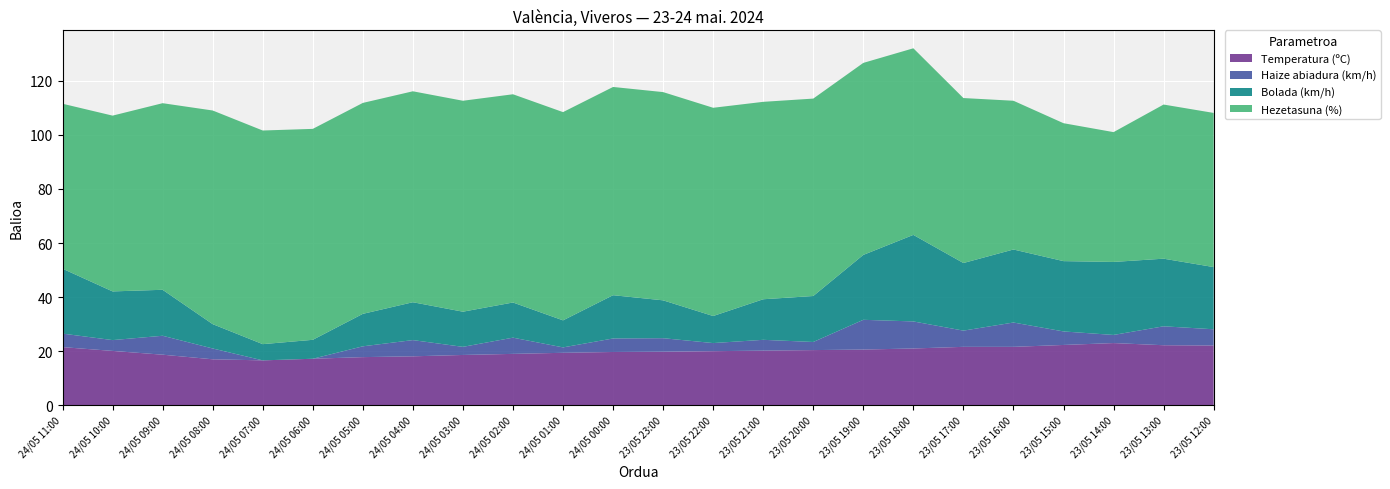

Reading left to right, extract all data points from this chart.

Temperatura (ºC): 24/05 11:00=21.5	24/05 10:00=20.1	24/05 09:00=18.7	24/05 08:00=17.0	24/05 07:00=16.6	24/05 06:00=17.2	24/05 05:00=17.8	24/05 04:00=18.1	24/05 03:00=18.6	24/05 02:00=19.0	24/05 01:00=19.4	24/05 00:00=19.7	23/05 23:00=19.8	23/05 22:00=20.0	23/05 21:00=20.2	23/05 20:00=20.4	23/05 19:00=20.6	23/05 18:00=21.0	23/05 17:00=21.6	23/05 16:00=21.6	23/05 15:00=22.3	23/05 14:00=23.0	23/05 13:00=22.2	23/05 12:00=22.1
Haize abiadura (km/h): 24/05 11:00=5.0	24/05 10:00=4.0	24/05 09:00=7.0	24/05 08:00=4.0	24/05 07:00=0.0	24/05 06:00=0.0	24/05 05:00=4.0	24/05 04:00=6.0	24/05 03:00=3.0	24/05 02:00=6.0	24/05 01:00=2.0	24/05 00:00=5.0	23/05 23:00=5.0	23/05 22:00=3.0	23/05 21:00=4.0	23/05 20:00=3.0	23/05 19:00=11.0	23/05 18:00=10.0	23/05 17:00=6.0	23/05 16:00=9.0	23/05 15:00=5.0	23/05 14:00=3.0	23/05 13:00=7.0	23/05 12:00=6.0
Bolada (km/h): 24/05 11:00=24.0	24/05 10:00=18.0	24/05 09:00=17.0	24/05 08:00=9.0	24/05 07:00=6.0	24/05 06:00=7.0	24/05 05:00=12.0	24/05 04:00=14.0	24/05 03:00=13.0	24/05 02:00=13.0	24/05 01:00=10.0	24/05 00:00=16.0	23/05 23:00=14.0	23/05 22:00=10.0	23/05 21:00=15.0	23/05 20:00=17.0	23/05 19:00=24.0	23/05 18:00=32.0	23/05 17:00=25.0	23/05 16:00=27.0	23/05 15:00=26.0	23/05 14:00=27.0	23/05 13:00=25.0	23/05 12:00=23.0
Hezetasuna (%): 24/05 11:00=61.0	24/05 10:00=65.0	24/05 09:00=69.0	24/05 08:00=79.0	24/05 07:00=79.0	24/05 06:00=78.0	24/05 05:00=78.0	24/05 04:00=78.0	24/05 03:00=78.0	24/05 02:00=77.0	24/05 01:00=77.0	24/05 00:00=77.0	23/05 23:00=77.0	23/05 22:00=77.0	23/05 21:00=73.0	23/05 20:00=73.0	23/05 19:00=71.0	23/05 18:00=69.0	23/05 17:00=61.0	23/05 16:00=55.0	23/05 15:00=51.0	23/05 14:00=48.0	23/05 13:00=57.0	23/05 12:00=57.0